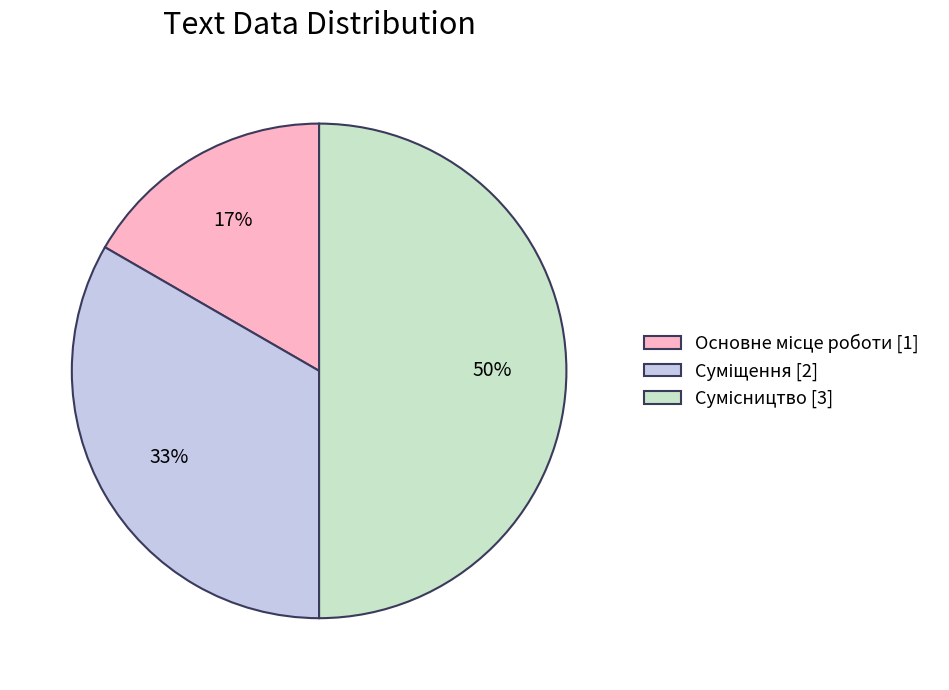

How many segments does this pie chart have?

3